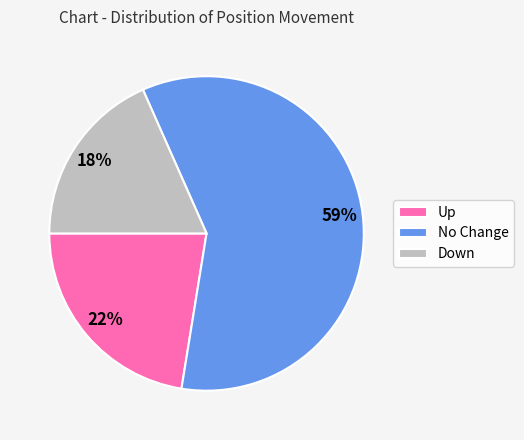

Which slice is the largest?

No Change